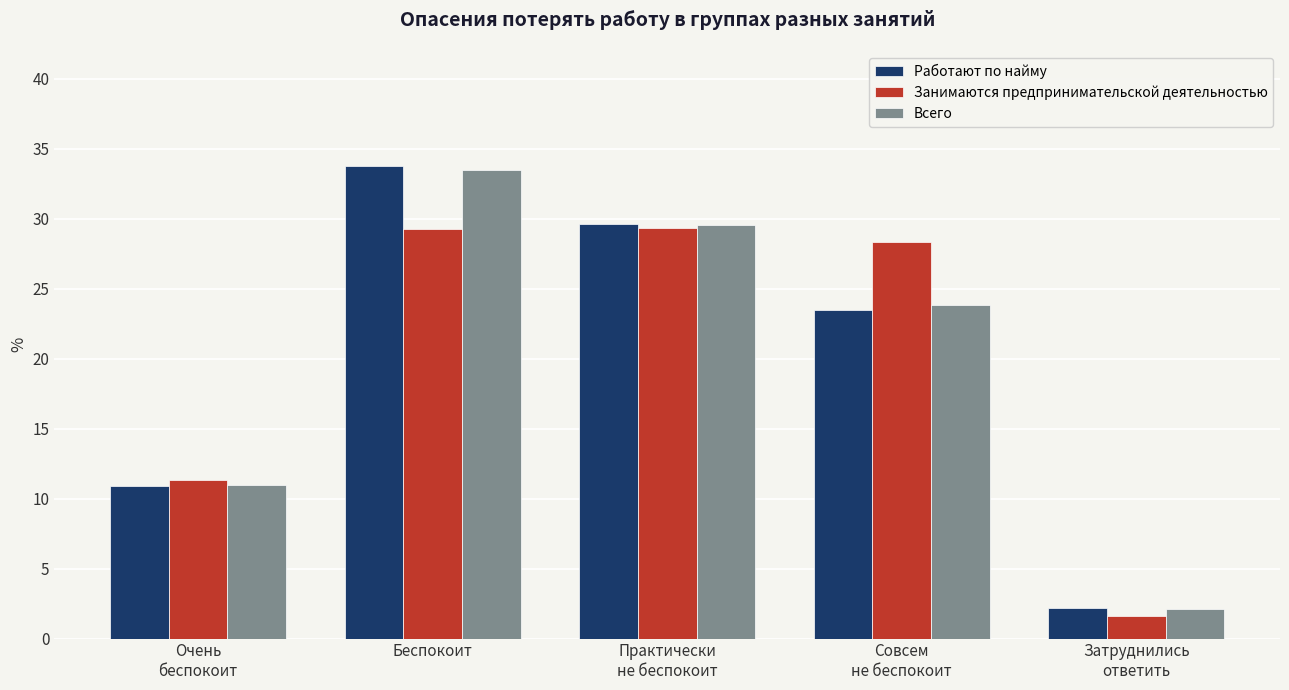

What position from the right is Совсем
не беспокоит?

2